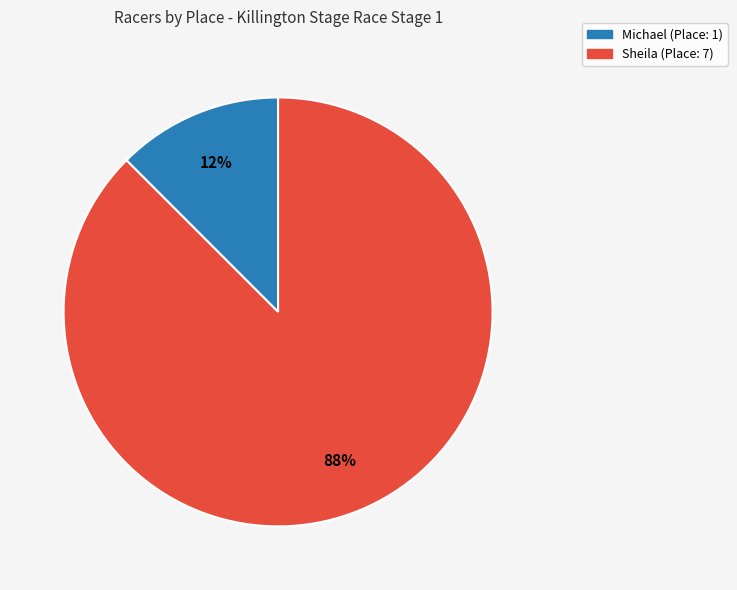

How many segments does this pie chart have?

2